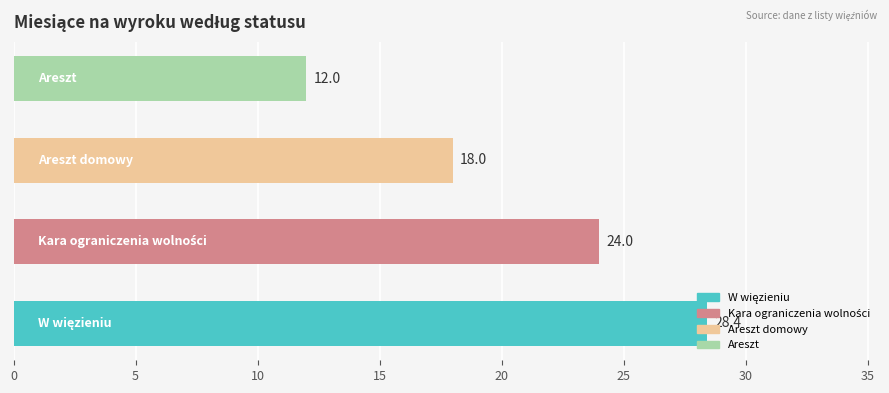

Count the number of data series in this chart.

1